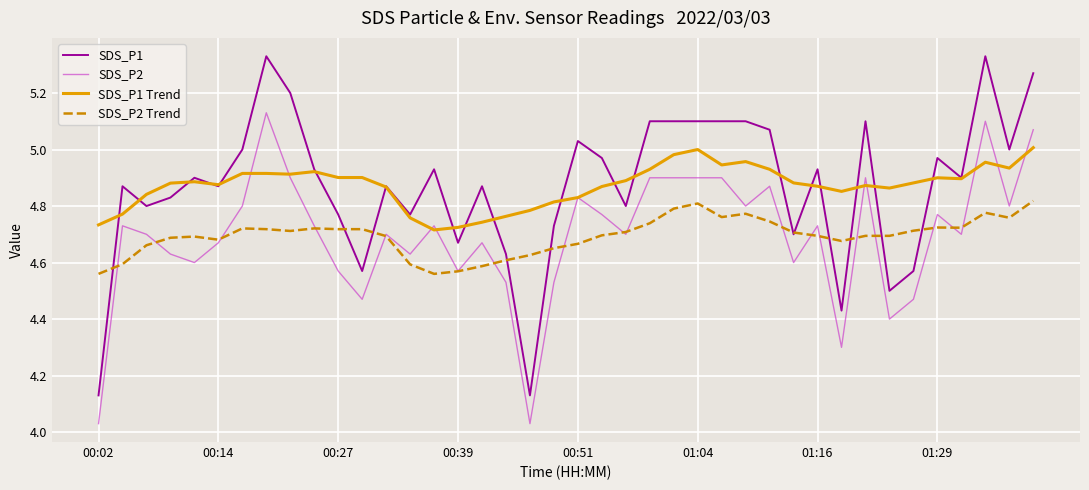

Rank the series by their maximum value, from highest to lowest.

SDS_P1, SDS_P2, SDS_P1 Trend, SDS_P2 Trend